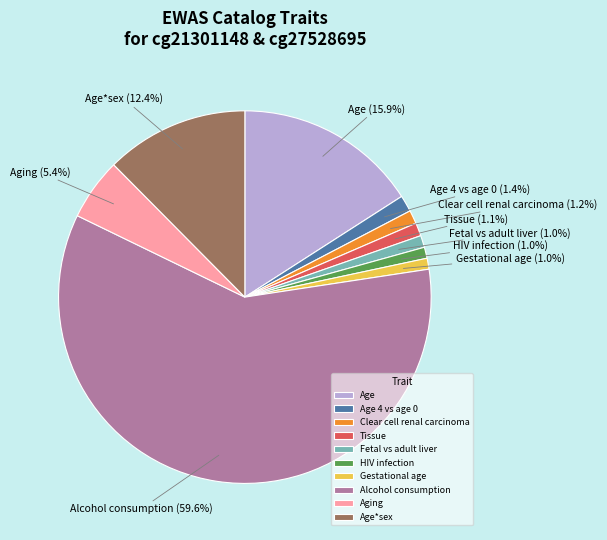

To the nearest percent, what is the difference between the largest and smallest slice percentages?

59%